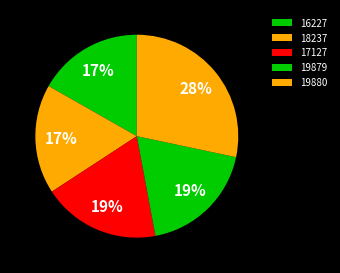

How many slices are in this pie chart?

5